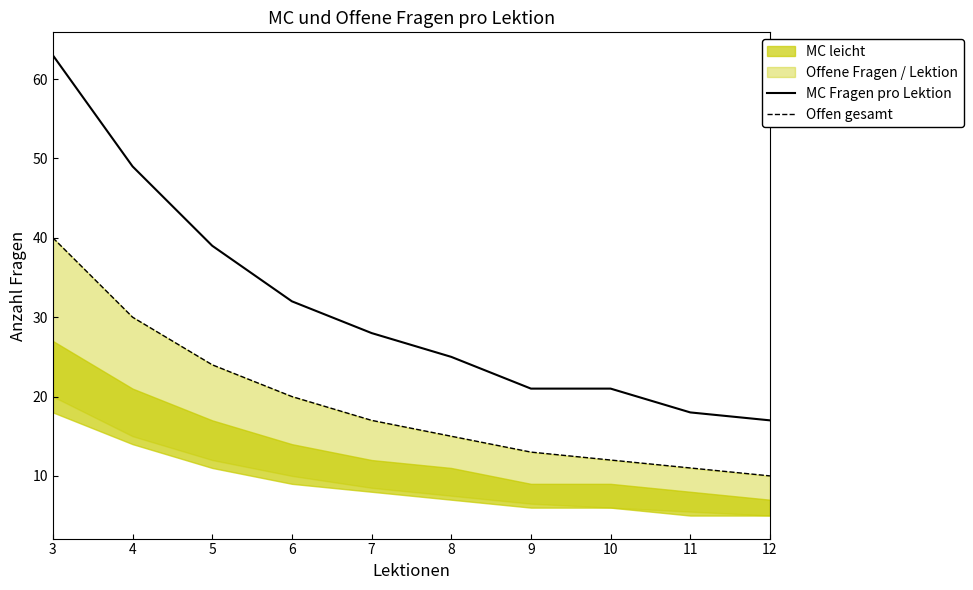

At which category does the chart reach its minimum across all series?

12